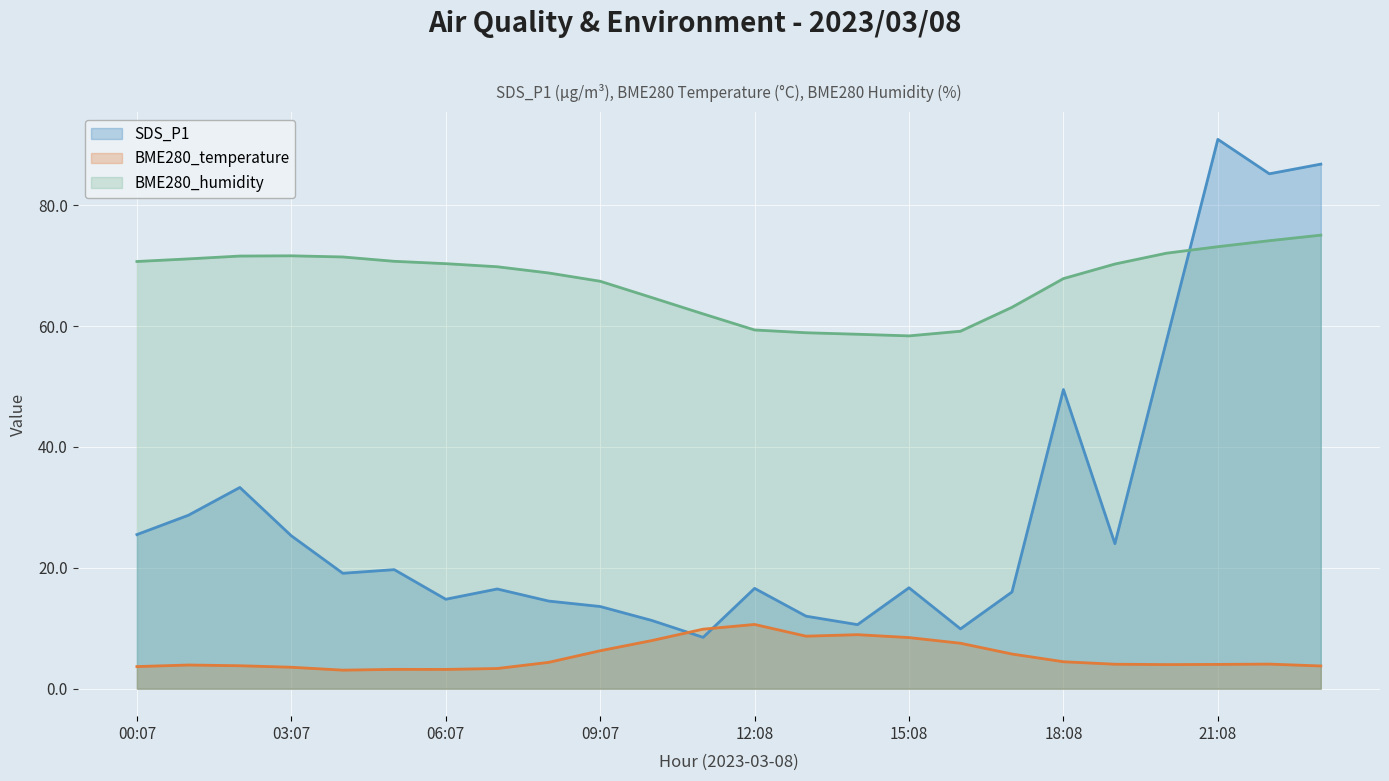

What is the label of the 24th point from the left?

23:08